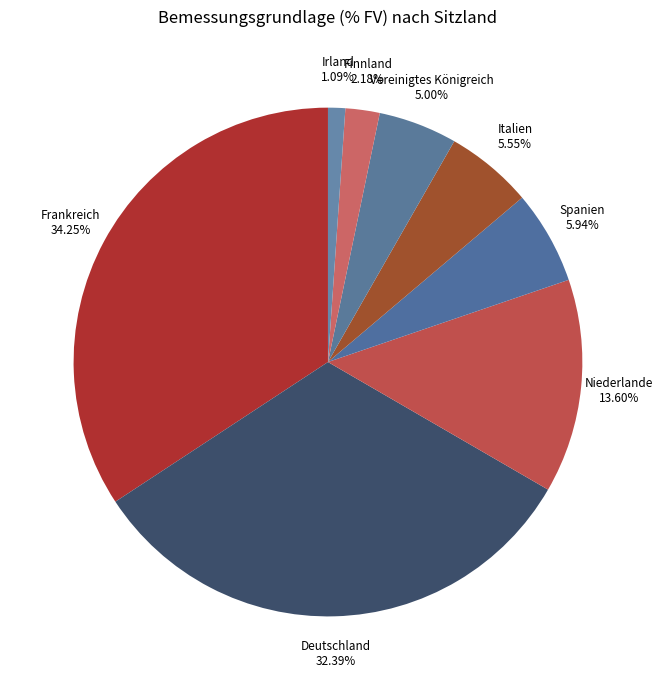

Rank the categories by value from highest to lowest.

Frankreich, Deutschland, Niederlande, Spanien, Italien, Vereinigtes Königreich, Finnland, Irland